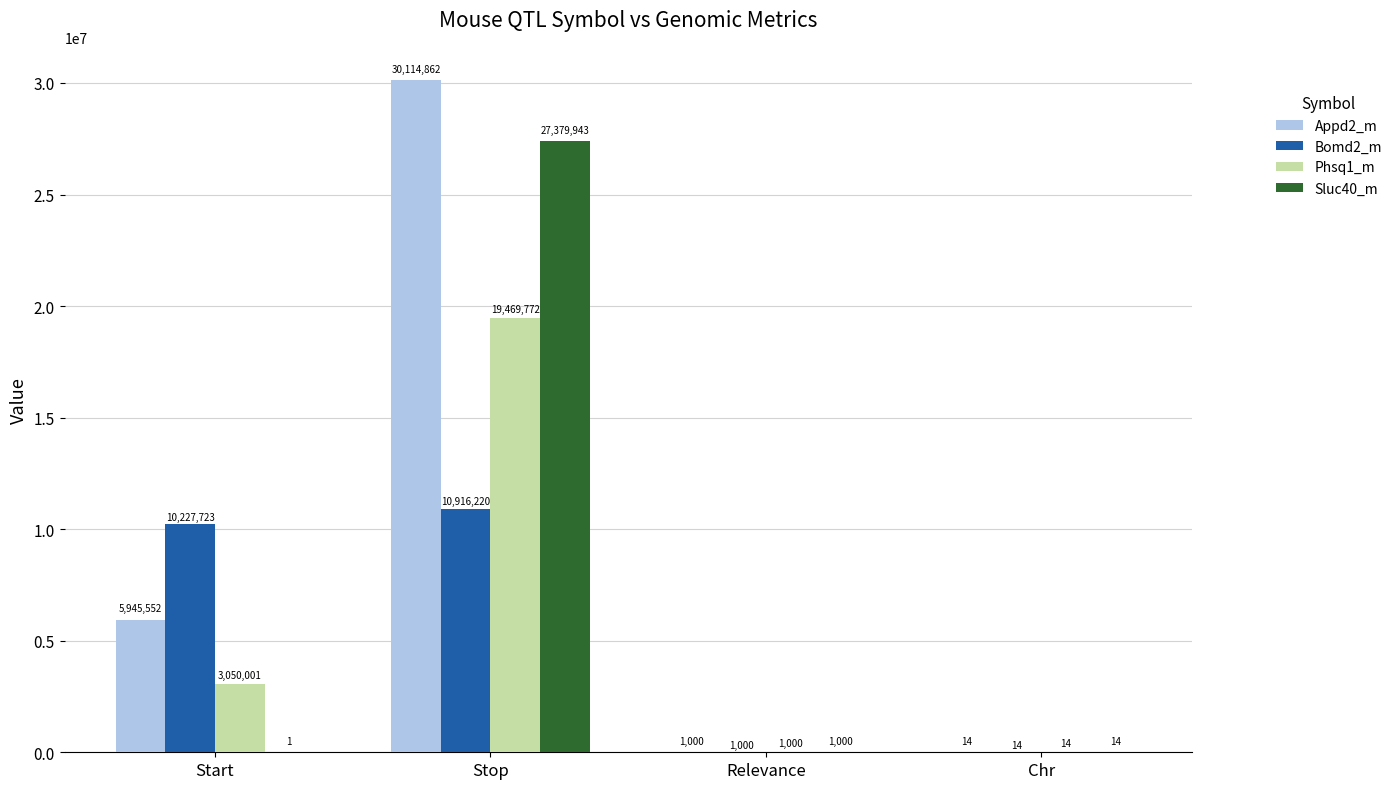

What is the maximum value shown in the chart?

30114862